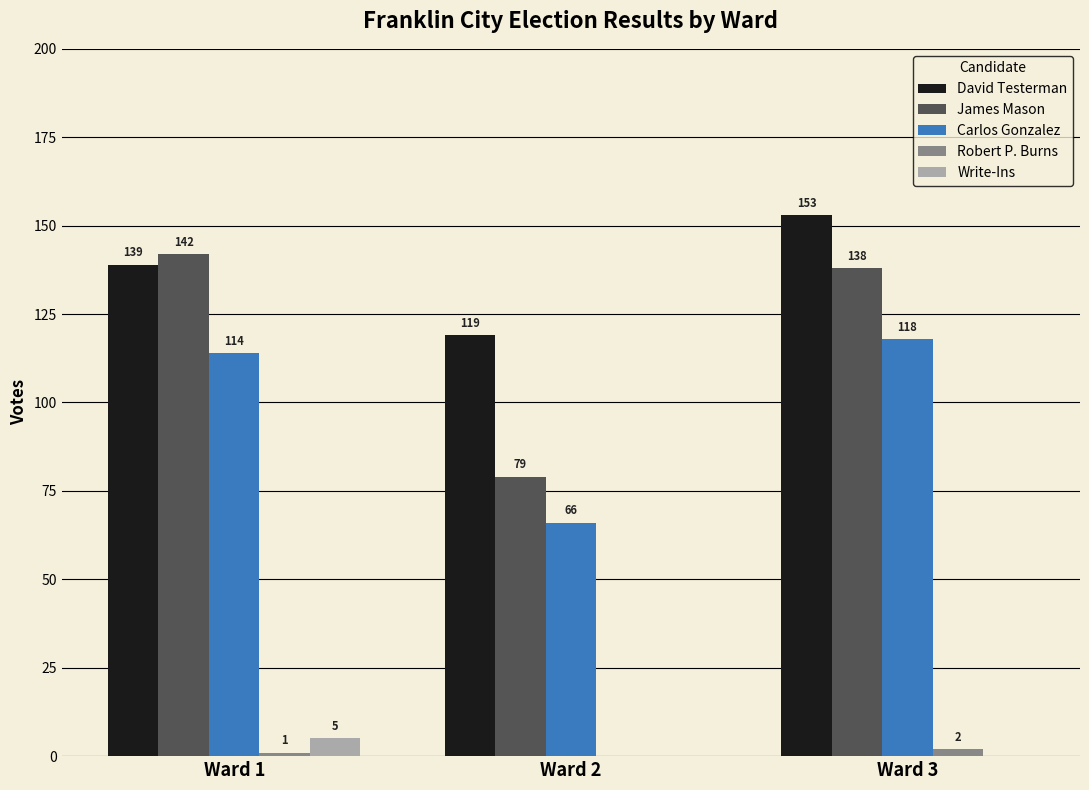

What is the difference between the Write-Ins values at Ward 1 and Ward 2?

5